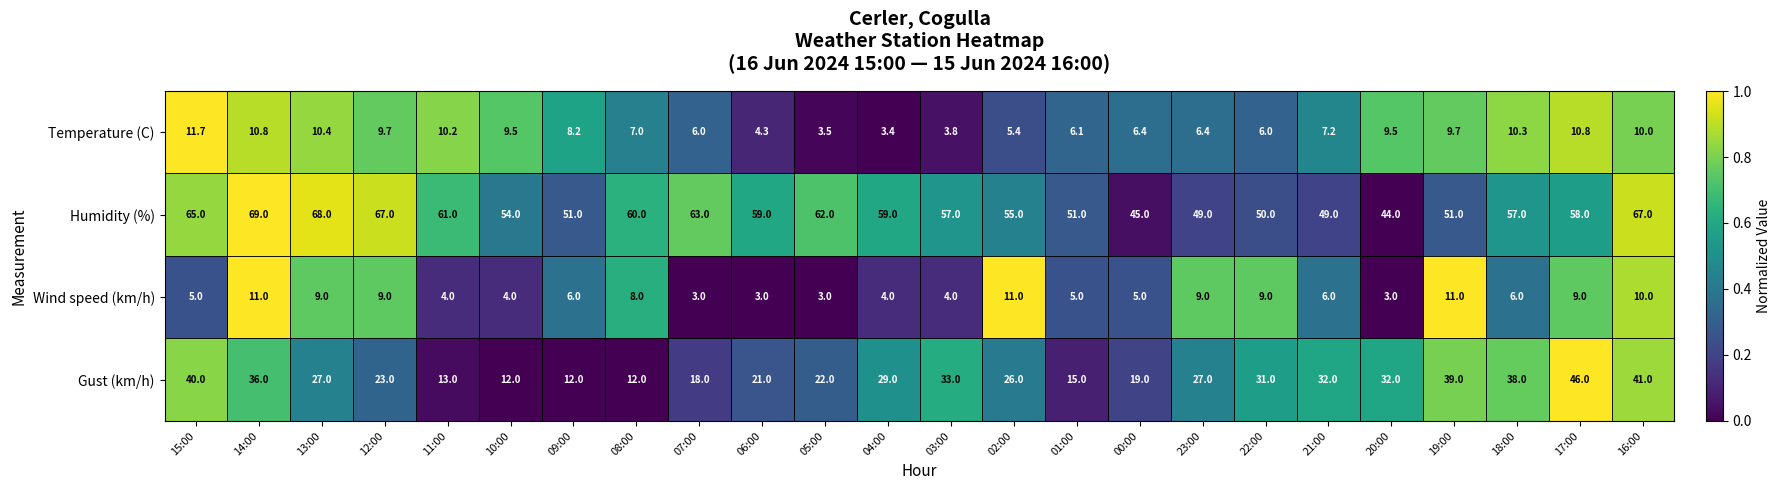

Which series has the largest total across all categories?

Humidity (%)